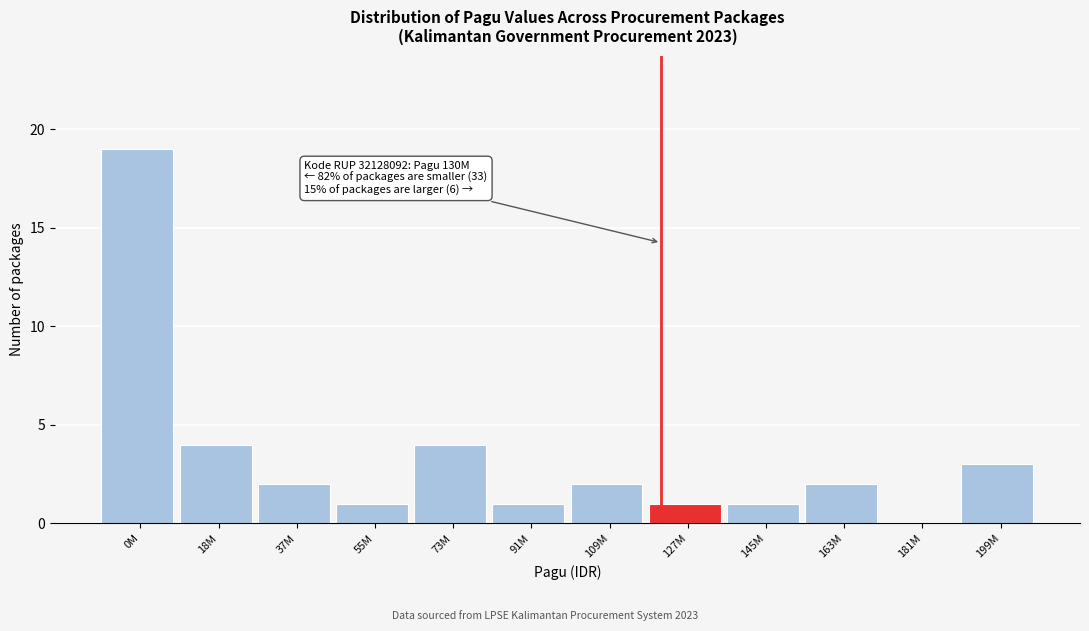

Reading right to left, transcribe all the data shown in this chart.

199M=3	181M=0	163M=2	145M=1	127M=1	109M=2	91M=1	73M=4	55M=1	37M=2	18M=4	0M=19